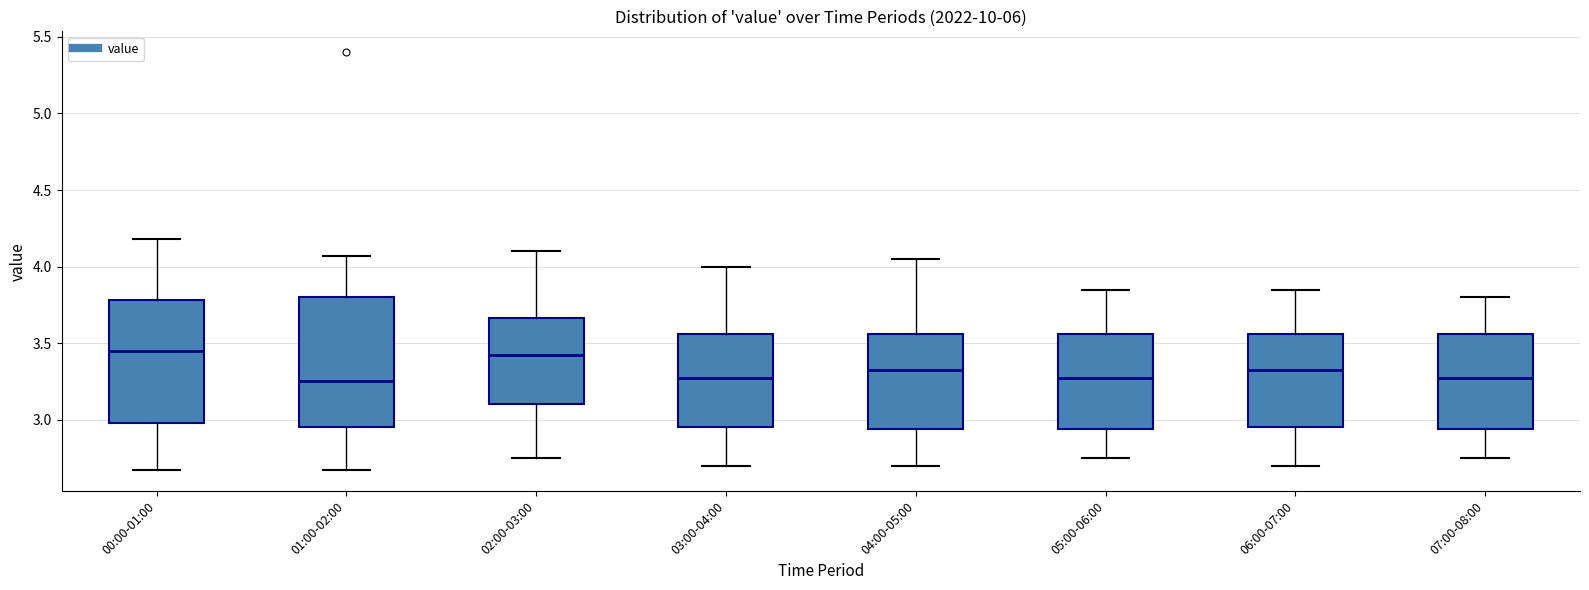

Where is the lower edge of the box for 01:00-02:00 on the y-axis? The values are not printed on the chart, so give them approximately, as read against the axis.

2.95